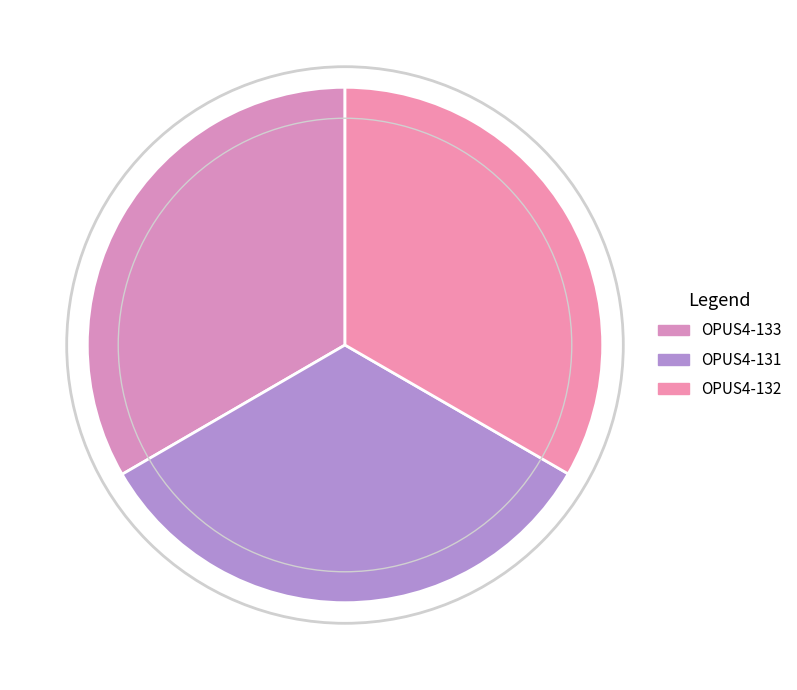

What is the smallest slice in the pie chart?

OPUS4-131